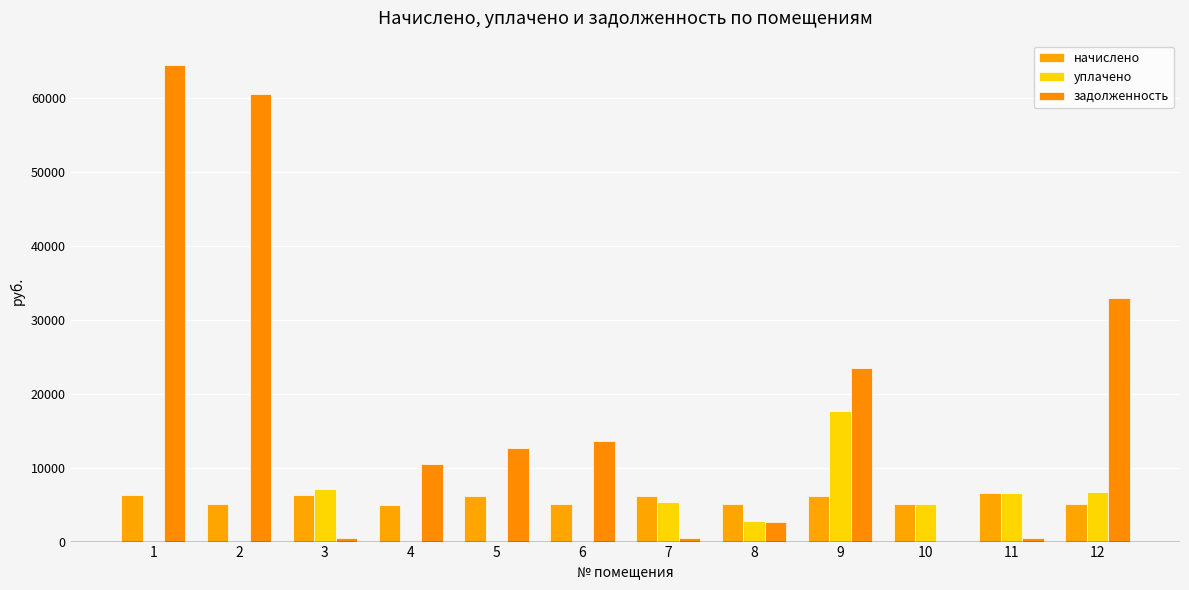

At which label does уплачено first exceed 5088?

3